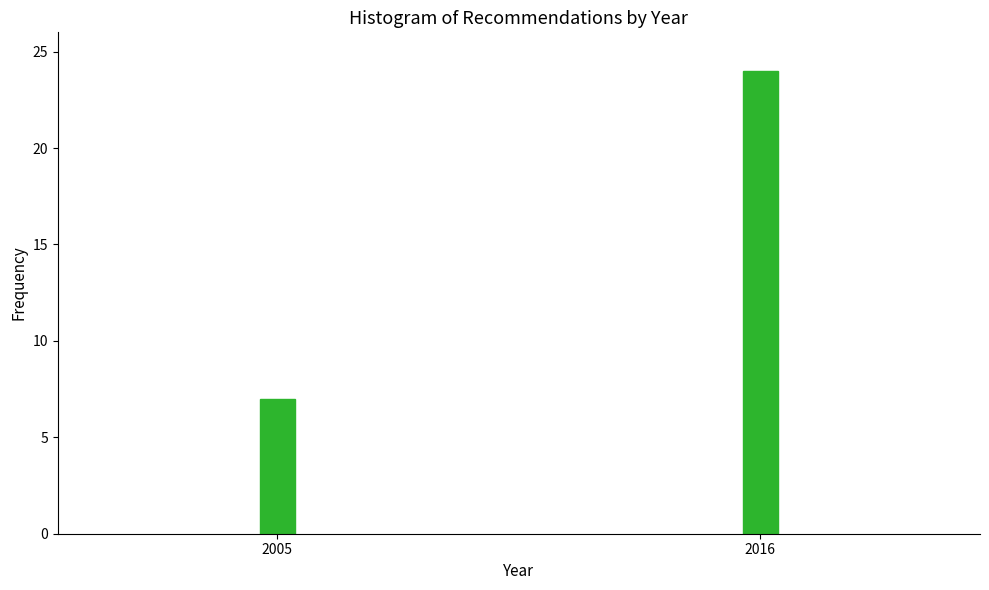

Reading left to right, list all the values displayed in this chart.

2005=7	2016=24